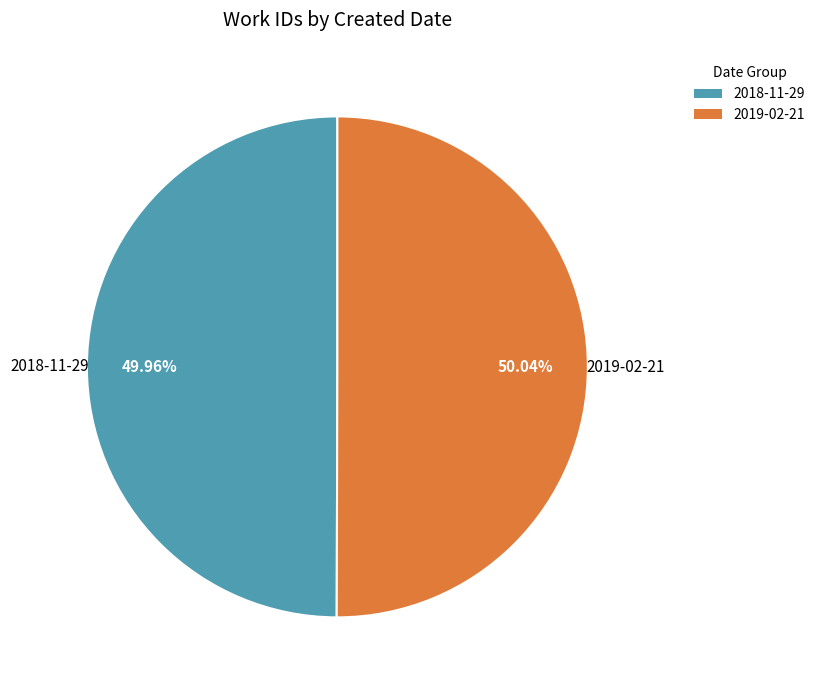

Is there a majority slice in this chart?

Yes